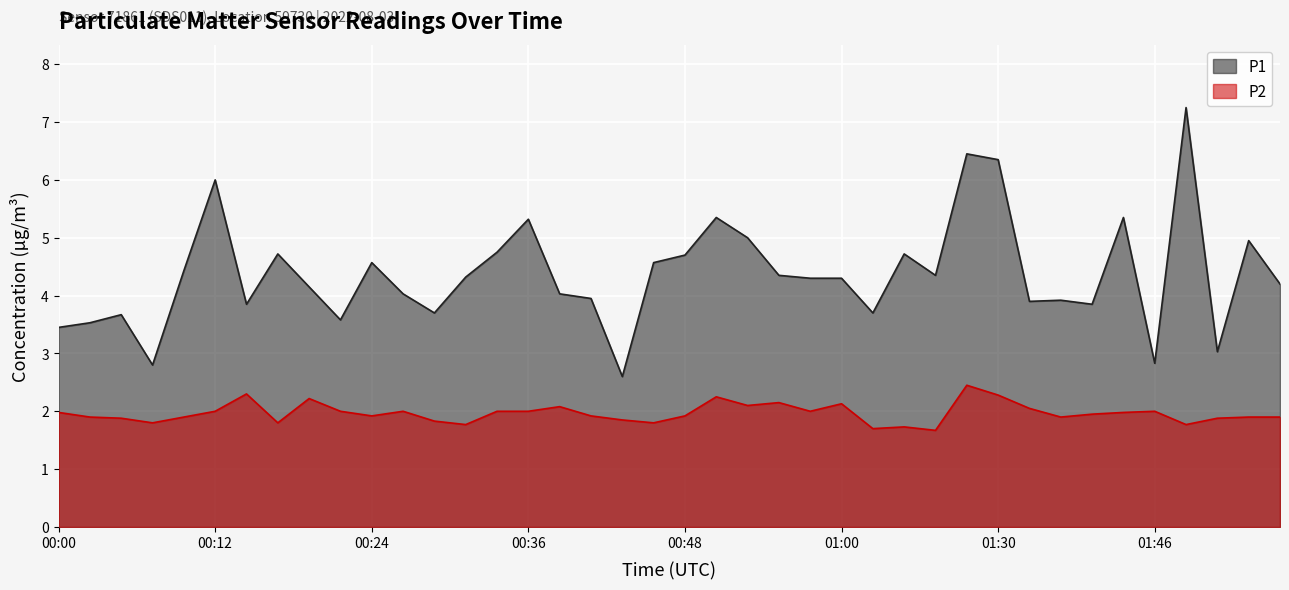

List the series in order of their overall mean, lowest first.

P2, P1